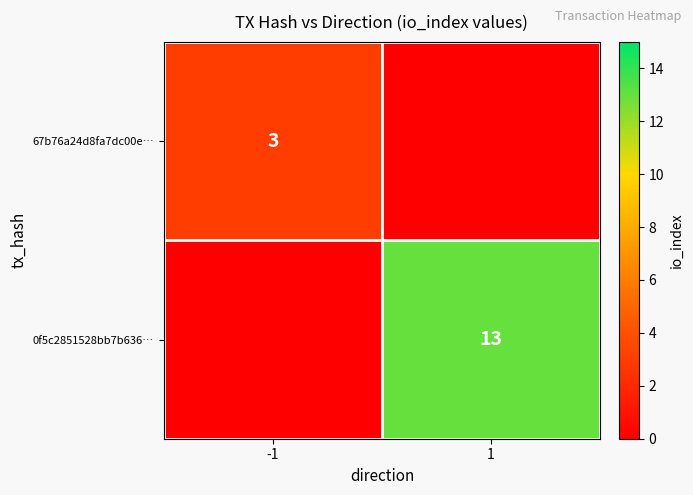

At which category does the chart reach its minimum across all series?

1